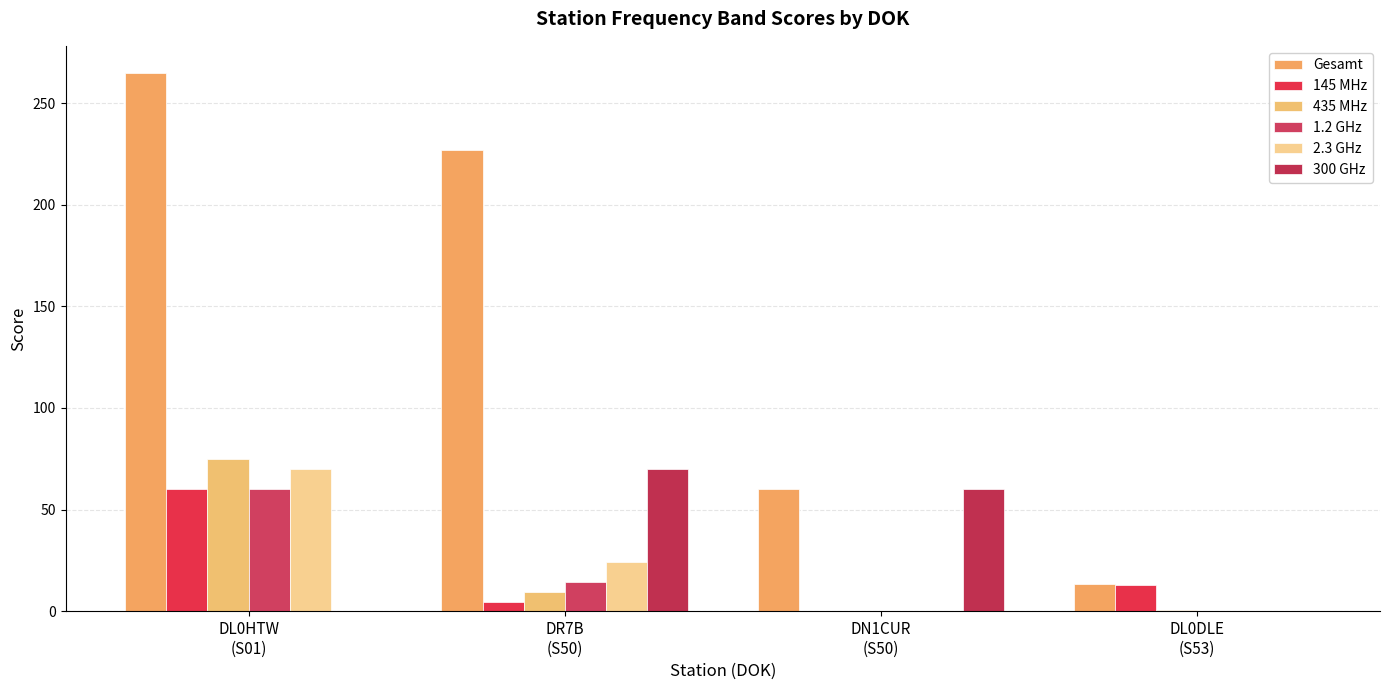

Are the bars grouped side by side (vs. stacked)?

Yes